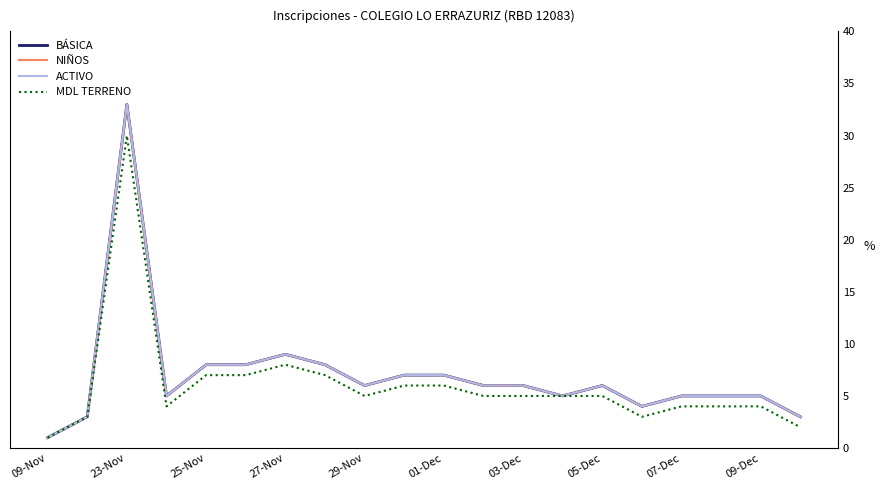

Does the chart display data point markers on the line(s)?

No